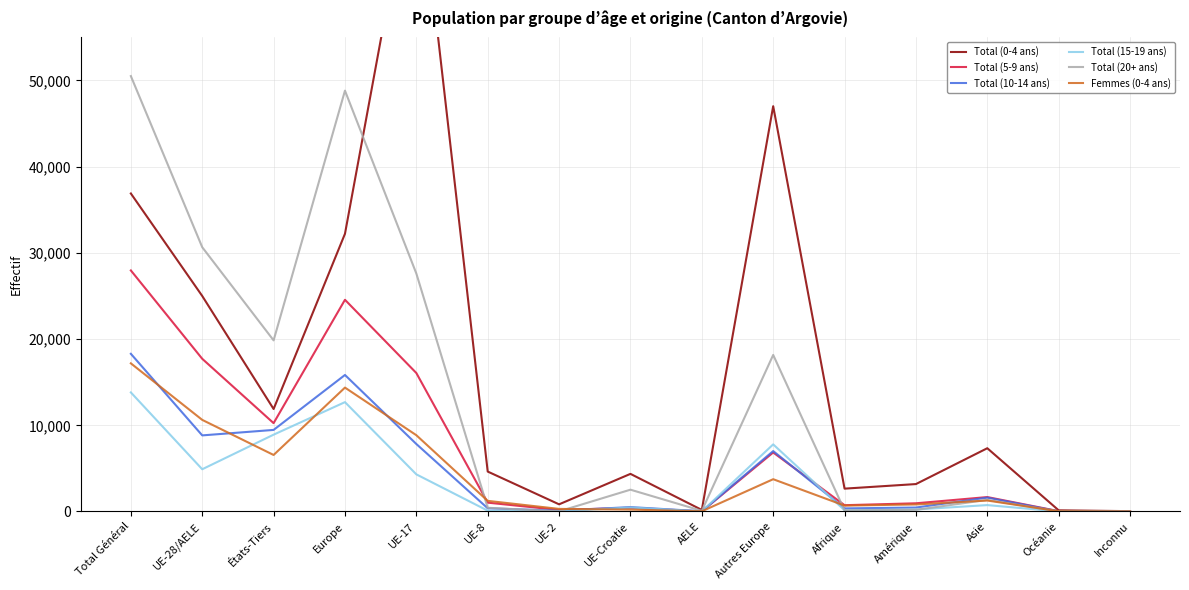

How many data points does each series have?

15